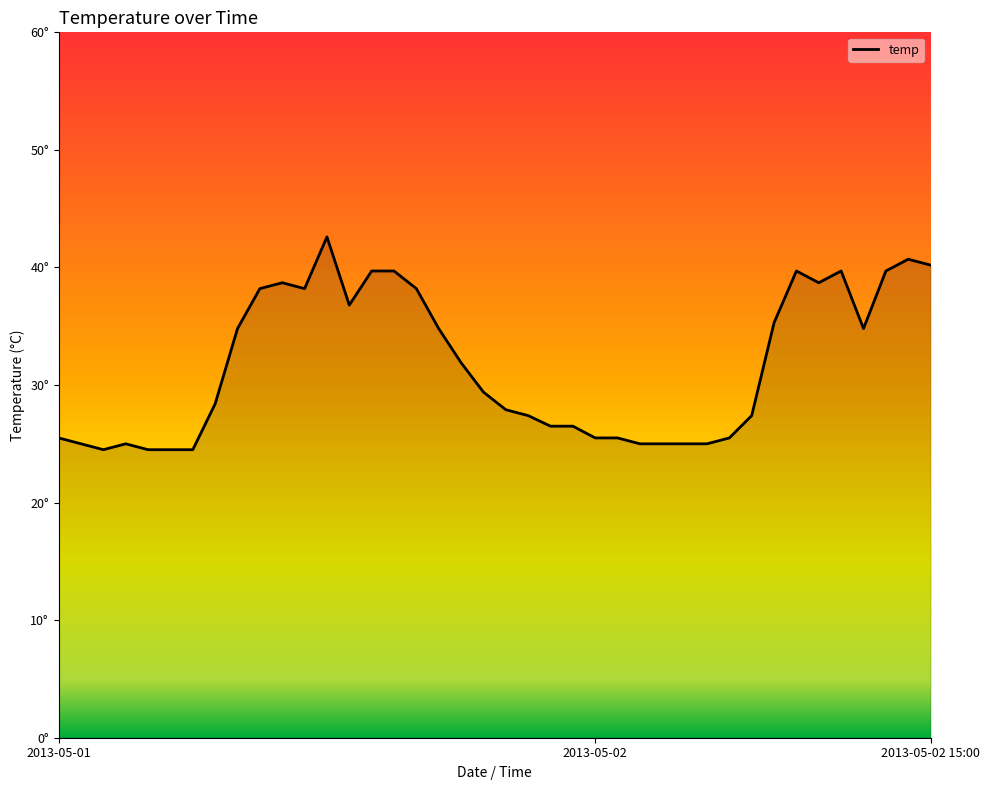

What is the label of the 29th point from the right?

11